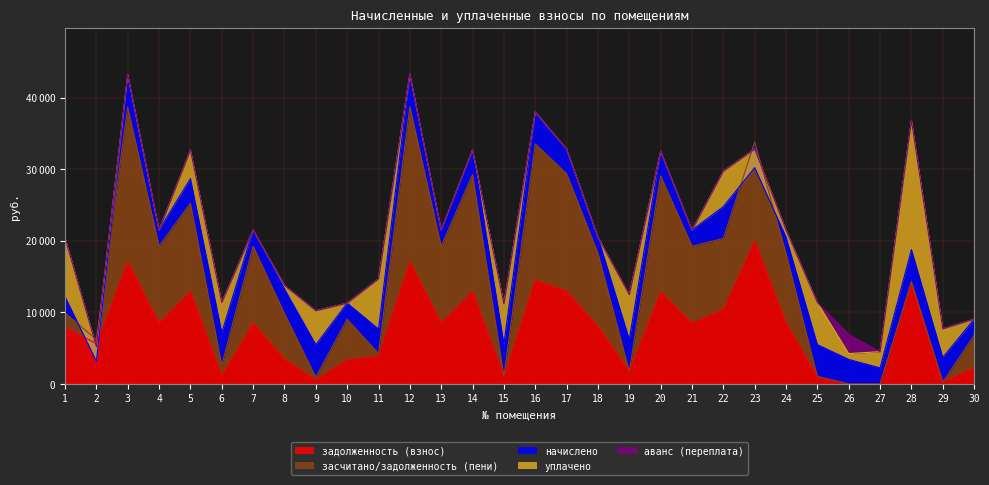

How many times do задолженность (взнос) and уплачено cross each other?

13